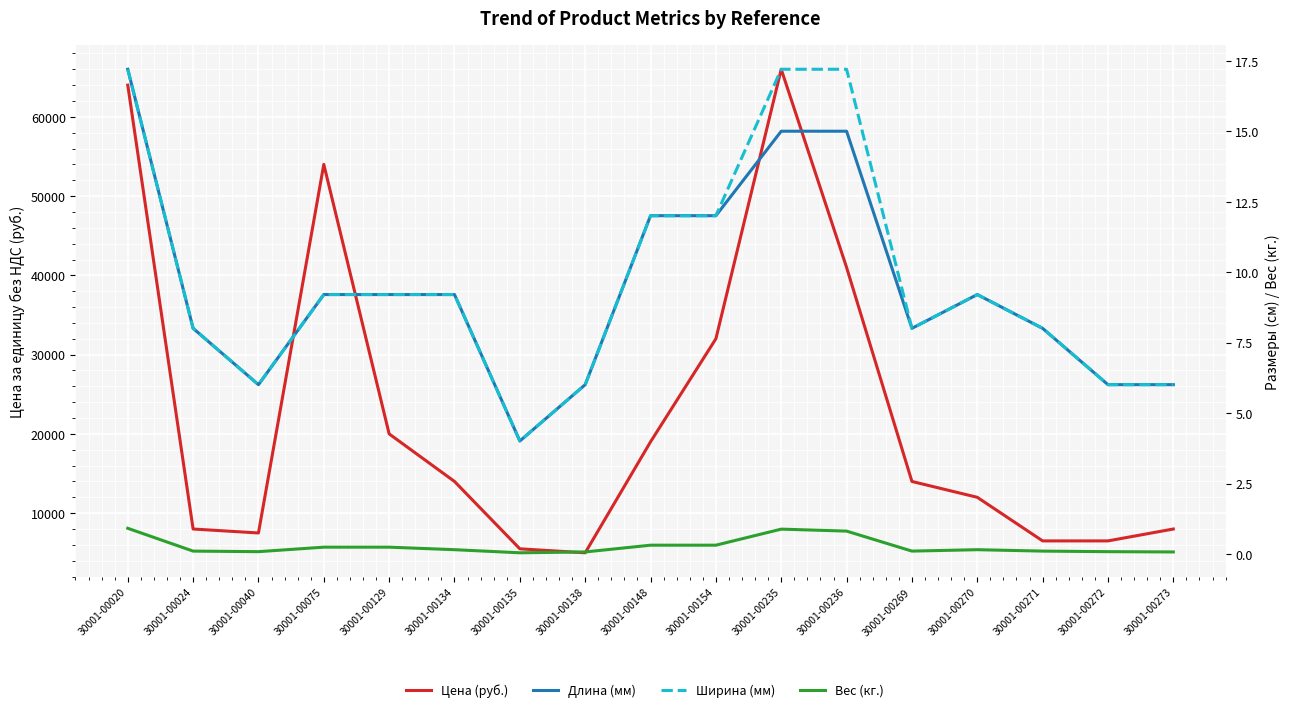

Reading left to right, what are all the values shown in this chart?

Цена (руб.): 30001-00020=64000.0	30001-00024=8000.0	30001-00040=7500.0	30001-00075=54000.0	30001-00129=20000.0	30001-00134=14000.0	30001-00135=5500.0	30001-00138=5000.0	30001-00148=19000.0	30001-00154=32000.0	30001-00235=66000.0	30001-00236=41000.0	30001-00269=14000.0	30001-00270=12000.0	30001-00271=6500.0	30001-00272=6500.0	30001-00273=8000.0
Длина (мм): 30001-00020=17.2	30001-00024=8.0	30001-00040=6.0	30001-00075=9.2	30001-00129=9.2	30001-00134=9.2	30001-00135=4.0	30001-00138=6.0	30001-00148=12.0	30001-00154=12.0	30001-00235=15.0	30001-00236=15.0	30001-00269=8.0	30001-00270=9.2	30001-00271=8.0	30001-00272=6.0	30001-00273=6.0
Ширина (мм): 30001-00020=17.2	30001-00024=8.0	30001-00040=6.0	30001-00075=9.2	30001-00129=9.2	30001-00134=9.2	30001-00135=4.0	30001-00138=6.0	30001-00148=12.0	30001-00154=12.0	30001-00235=17.2	30001-00236=17.2	30001-00269=8.0	30001-00270=9.2	30001-00271=8.0	30001-00272=6.0	30001-00273=6.0
Вес (кг.): 30001-00020=0.9	30001-00024=0.1	30001-00040=0.1	30001-00075=0.2	30001-00129=0.2	30001-00134=0.1	30001-00135=0.0	30001-00138=0.1	30001-00148=0.3	30001-00154=0.3	30001-00235=0.9	30001-00236=0.8	30001-00269=0.1	30001-00270=0.1	30001-00271=0.1	30001-00272=0.1	30001-00273=0.1